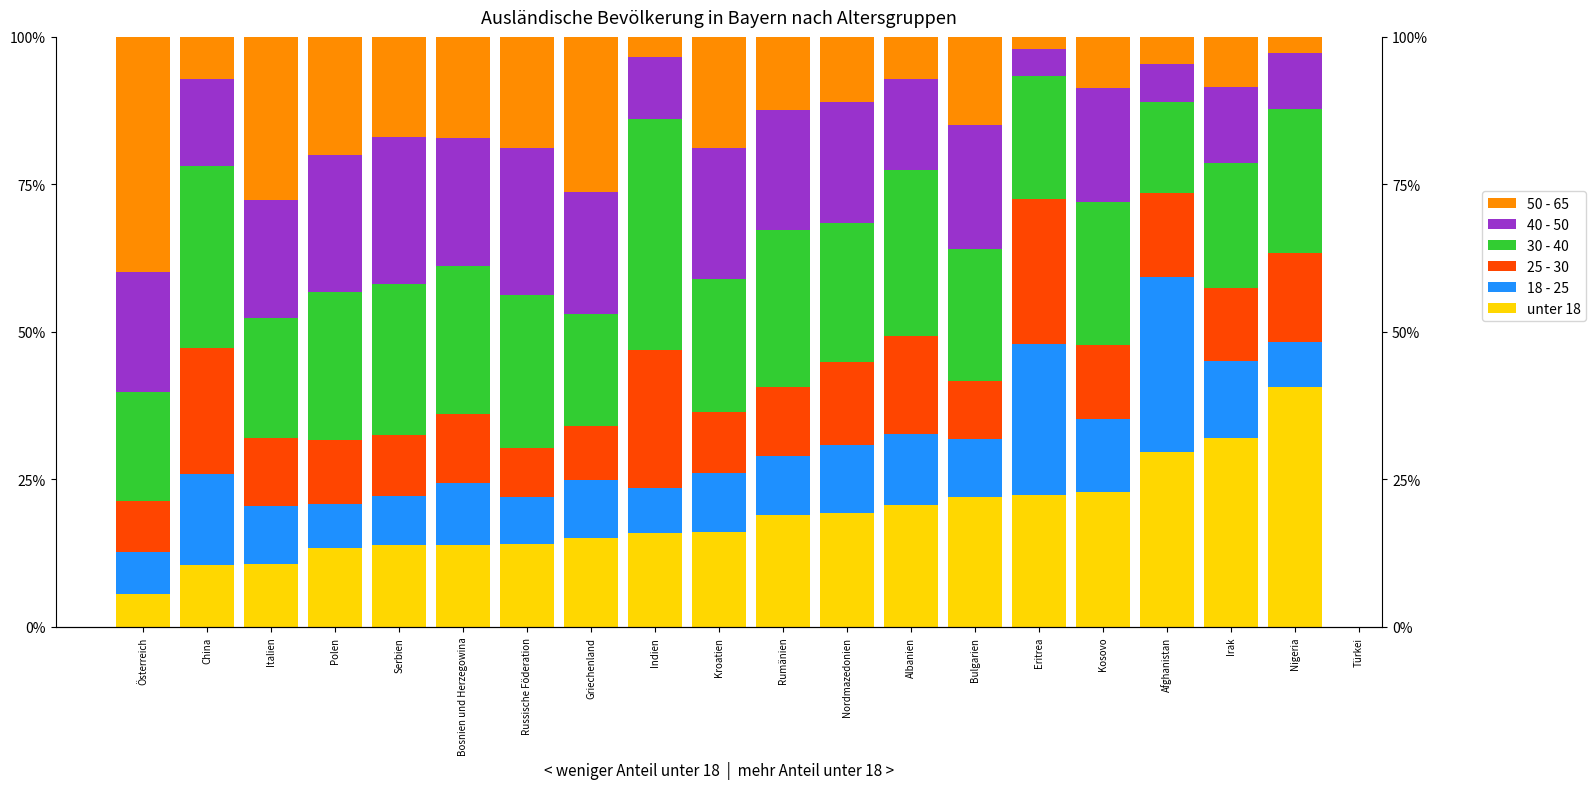

Is the value of unter 18 at Eritrea greater than the value of 50 - 65 at Polen?

Yes